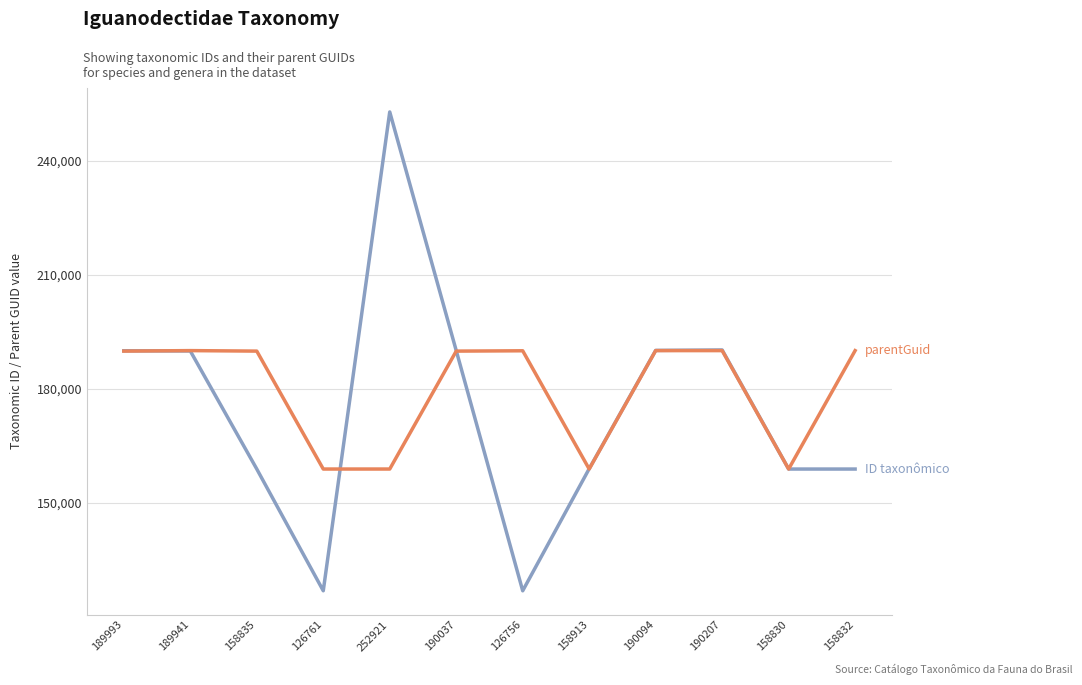

At which category is the sum across all series the highest?

252921